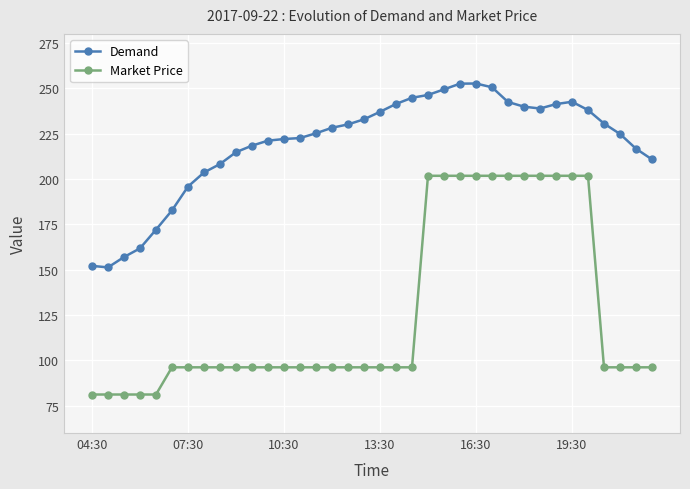

Which series has the widest spread of values?

Market Price